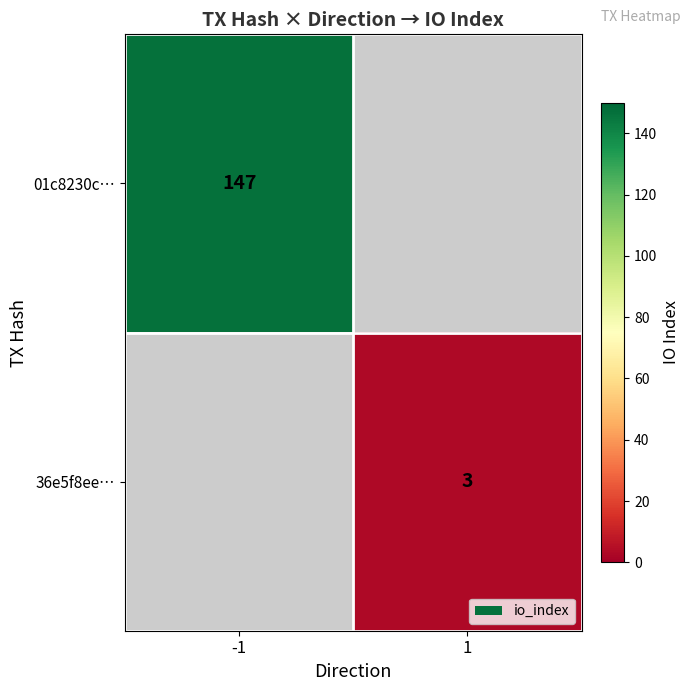

Is it true that 01c8230c… equals 78 at -1?

False